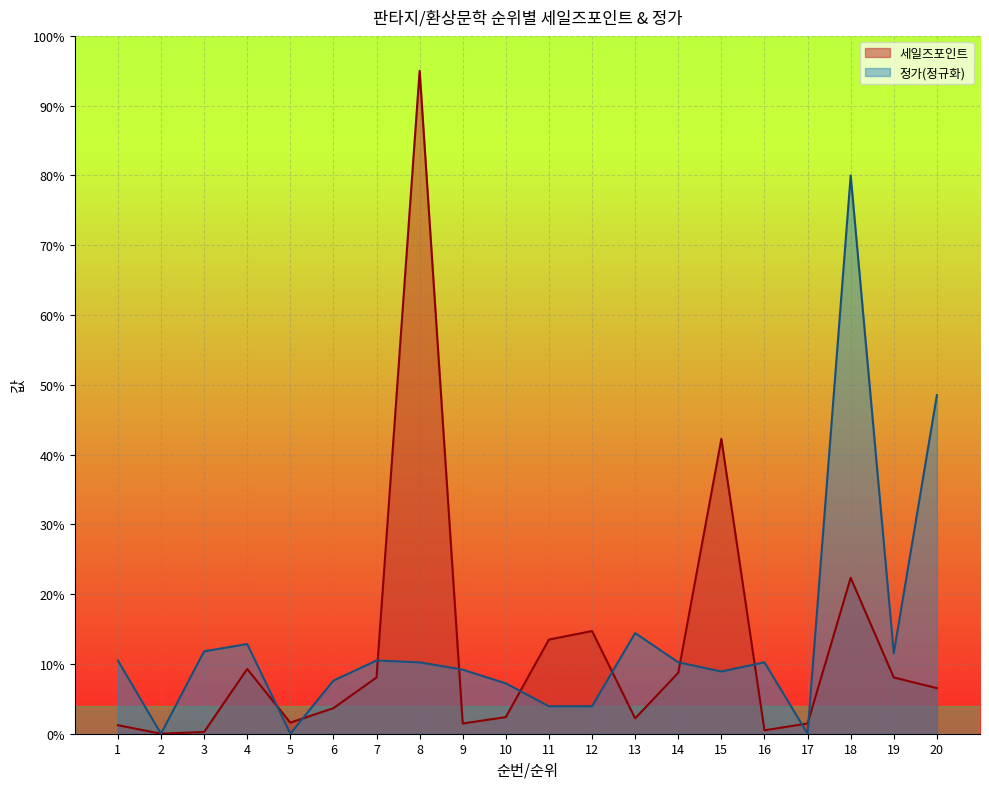

How many lines are shown in the chart?

2